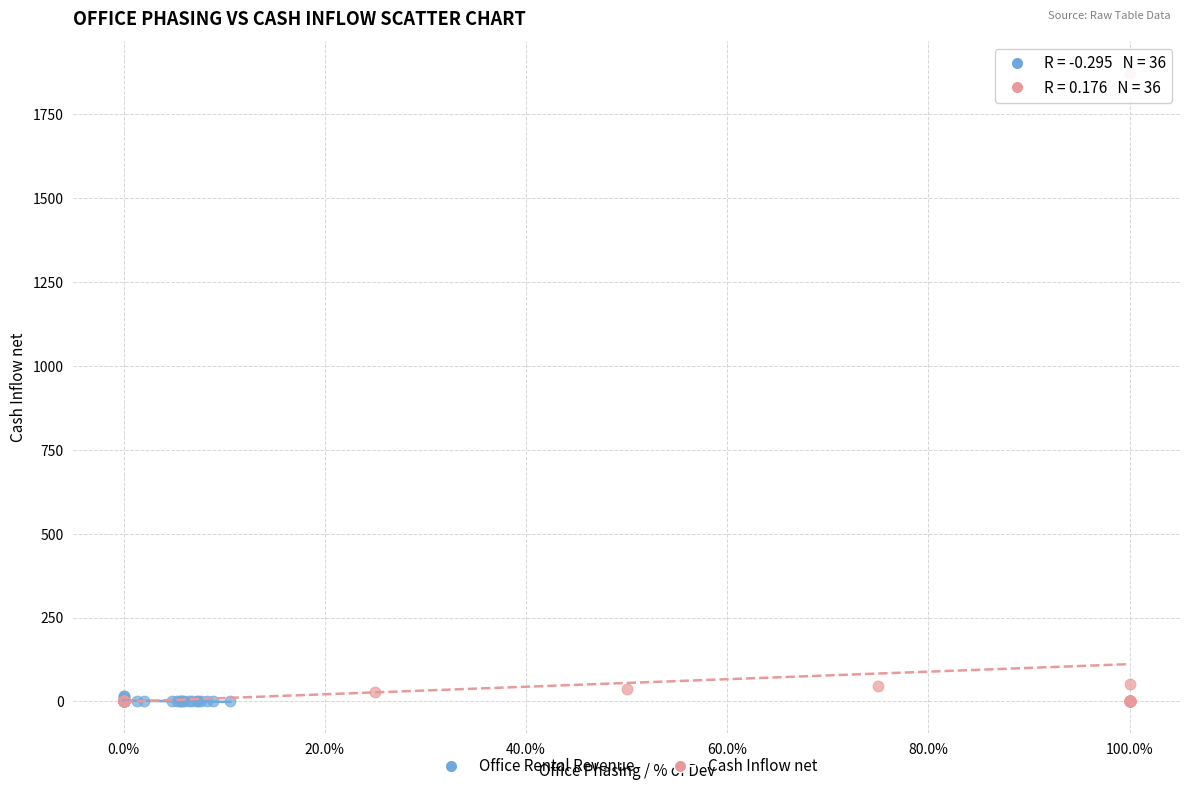

Which series contains the highest Y value?

Cash Inflow net